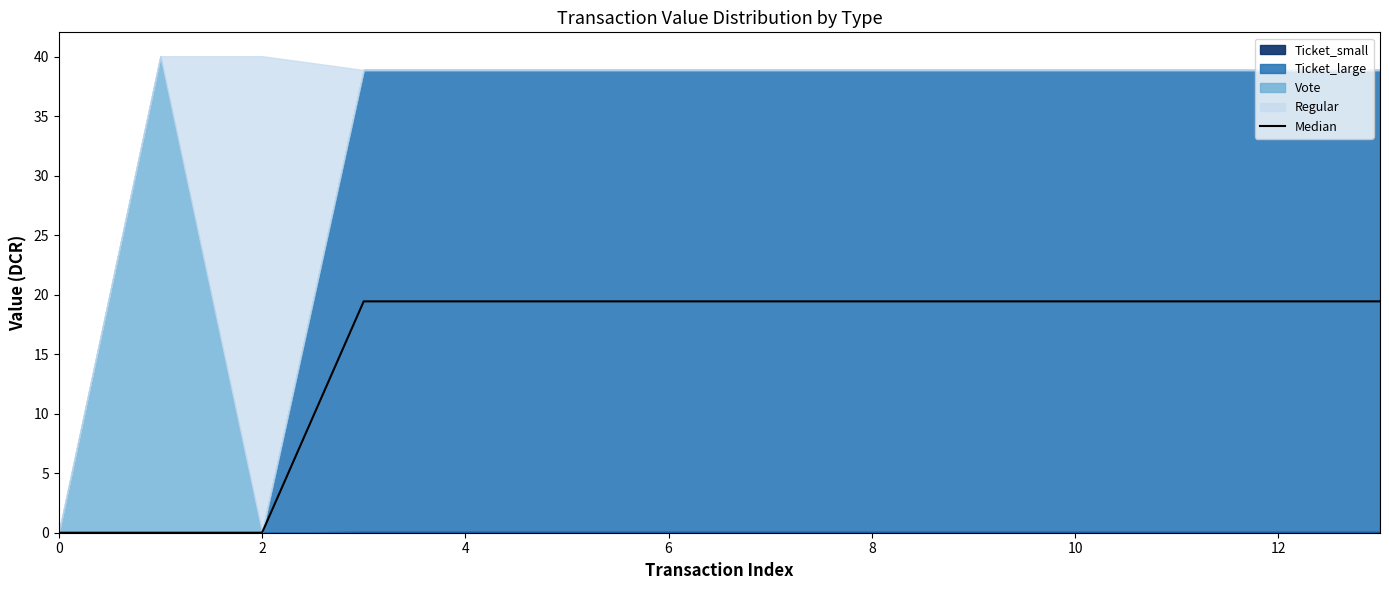

What is the value of the 10th point from the left?

19.4